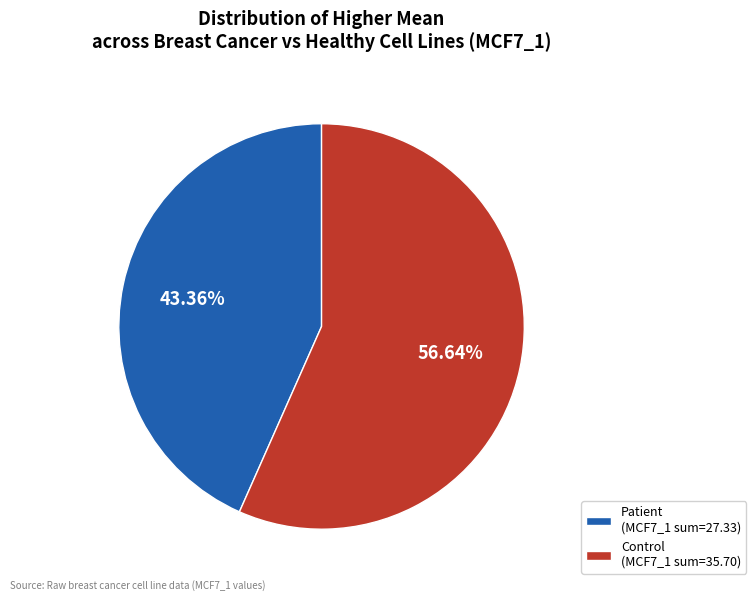

Which has a higher value, Control or Patient?

Control